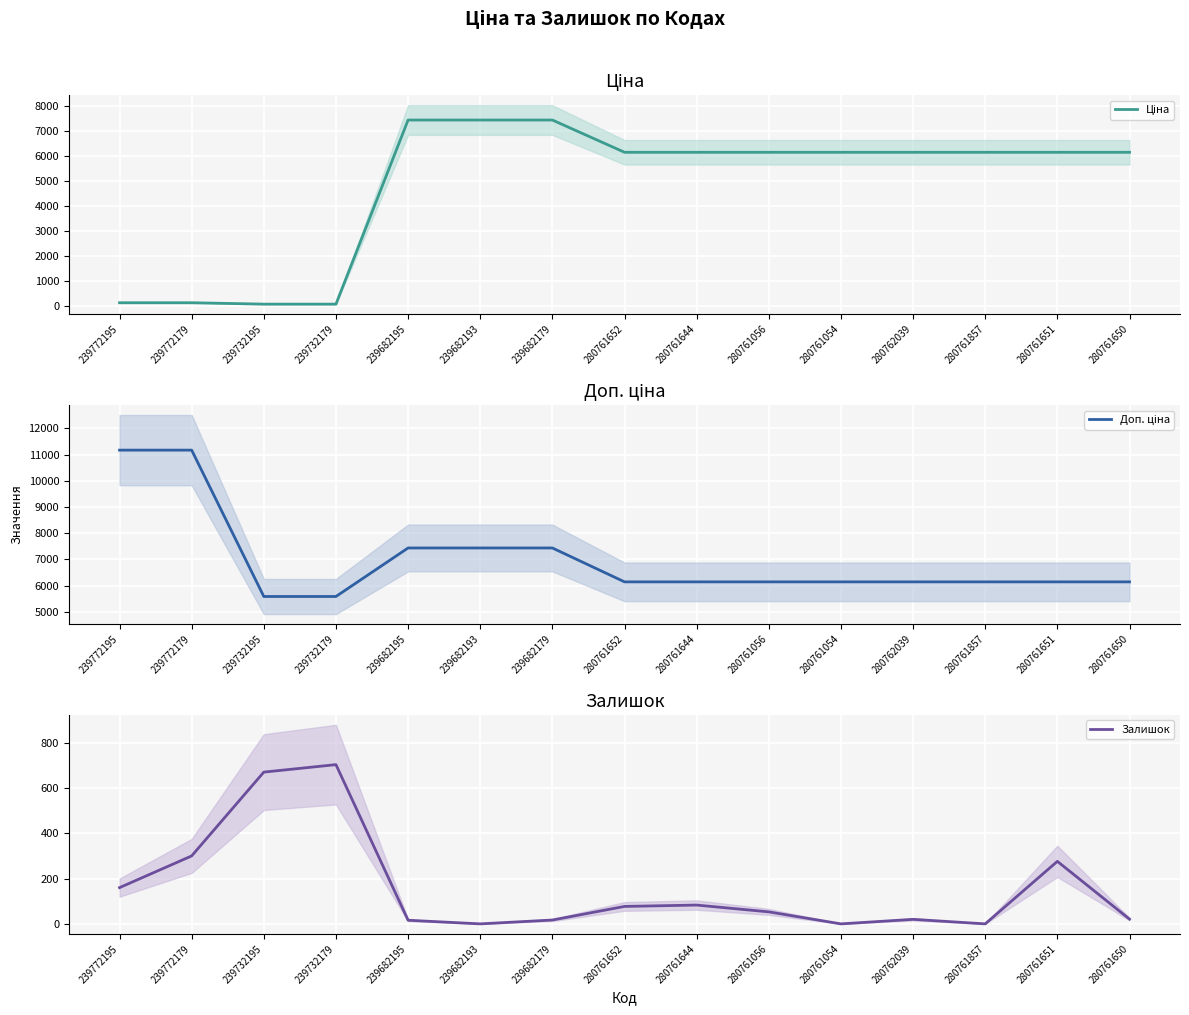

The value of Ціна at 239682179 is 12559.0. True or false?

False